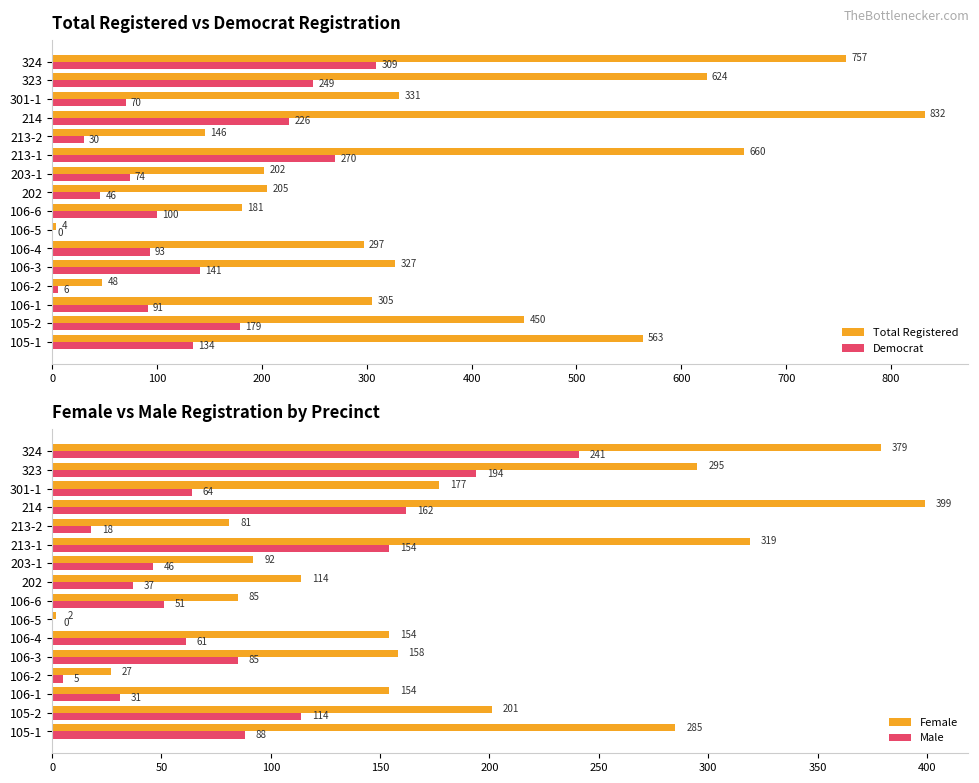

What is the value of the Democrat bar at the 14th from the left?

70